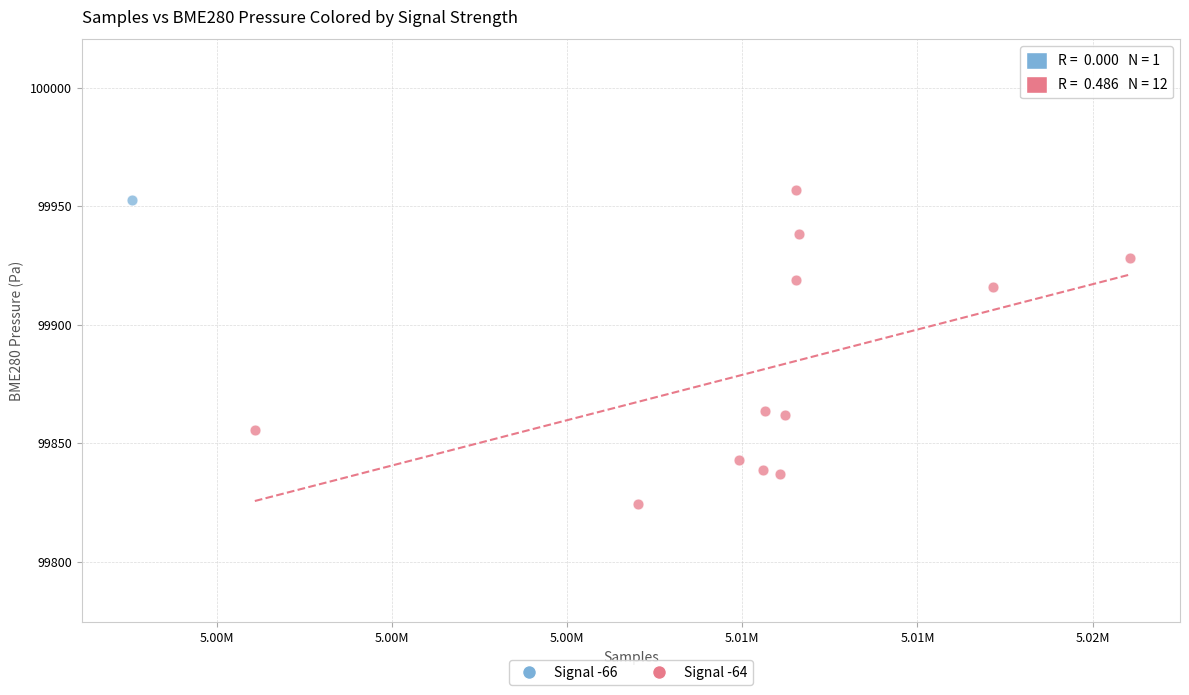

What are all the series names shown in the legend?

Signal -66, Signal -64